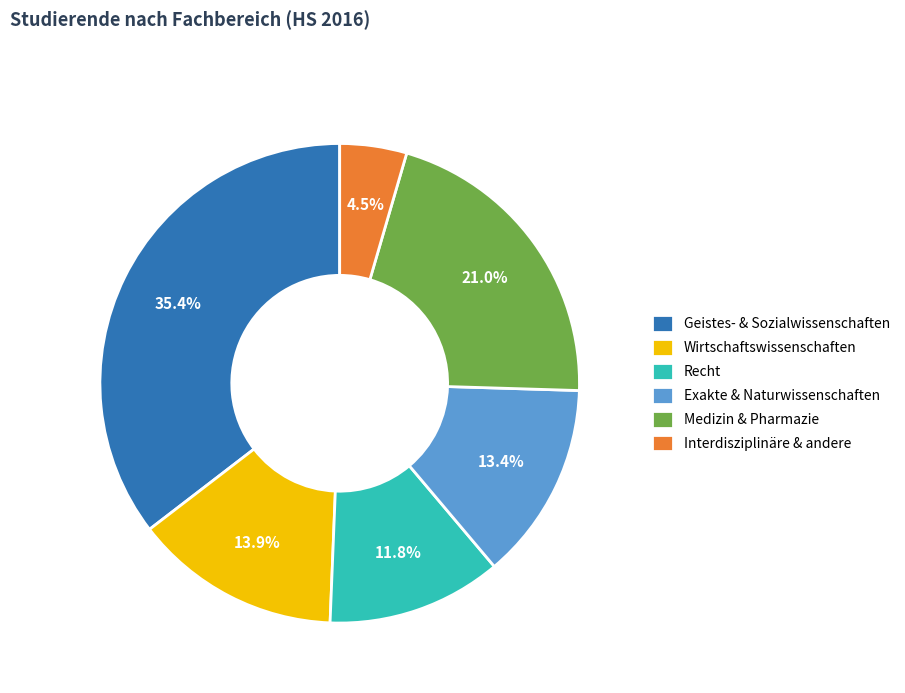

True or false: Geistes- & Sozialwissenschaften accounts for 35% of the total.

True